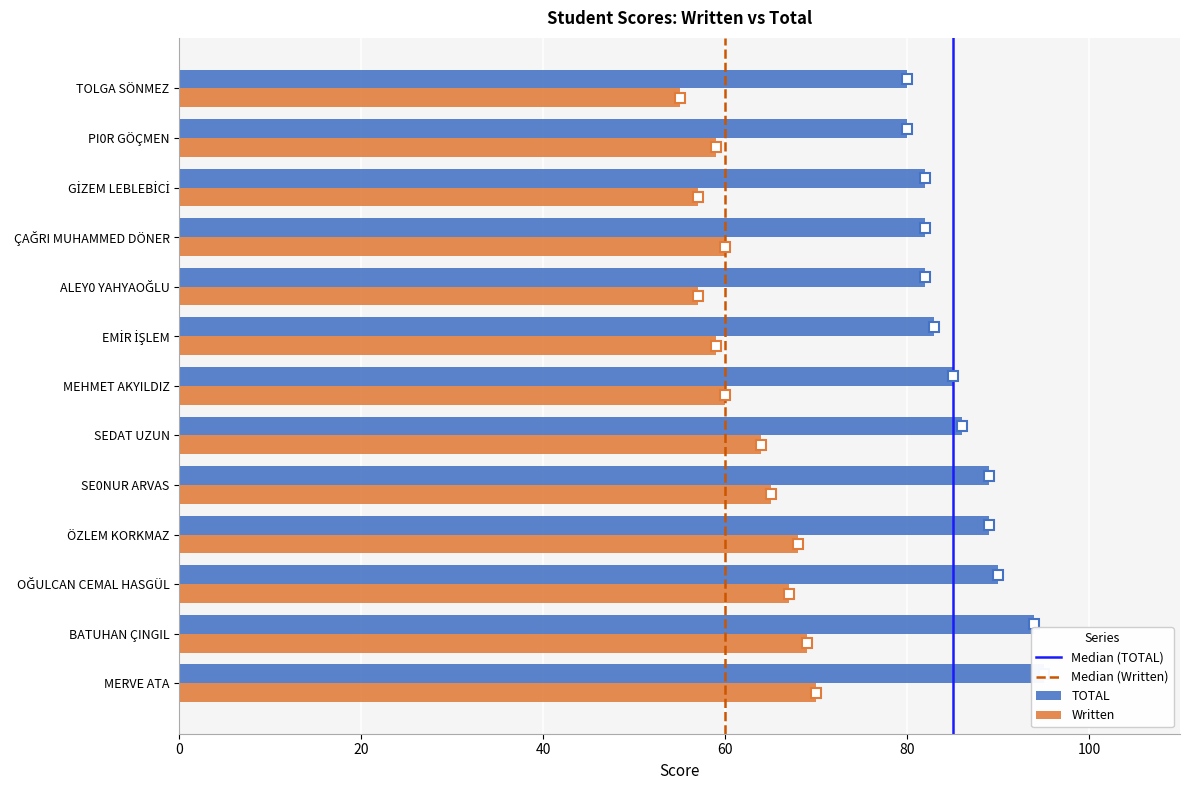

How many distinct data groups are displayed?

2